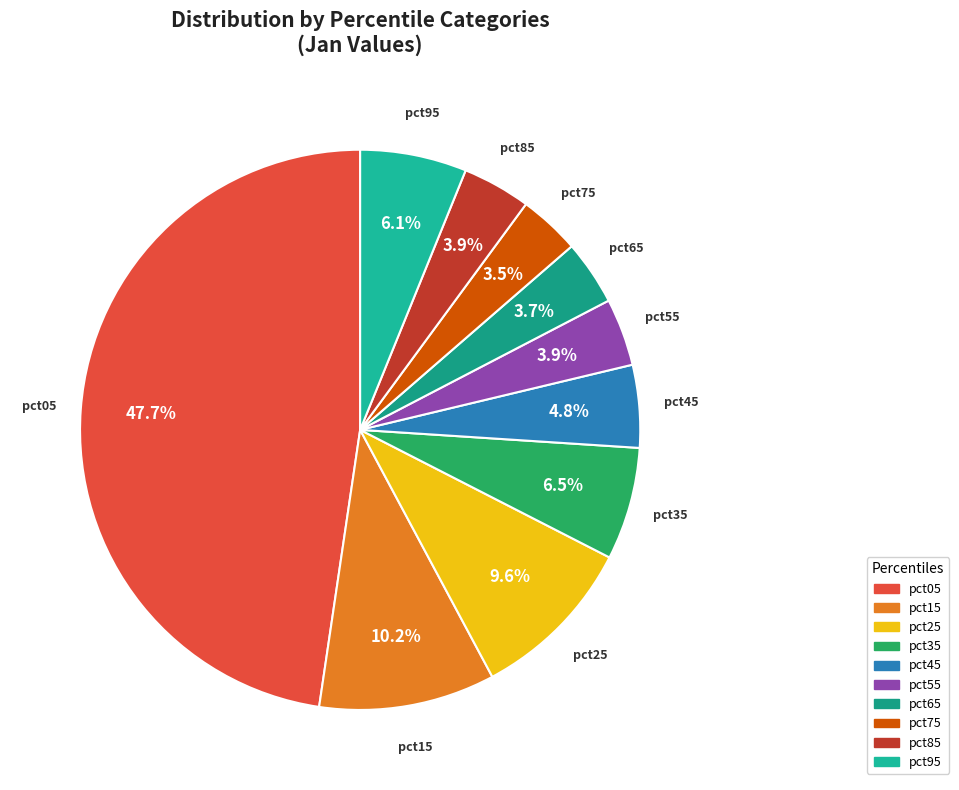

To the nearest percent, what is the combined percentage of pct75 and pct65?

7%